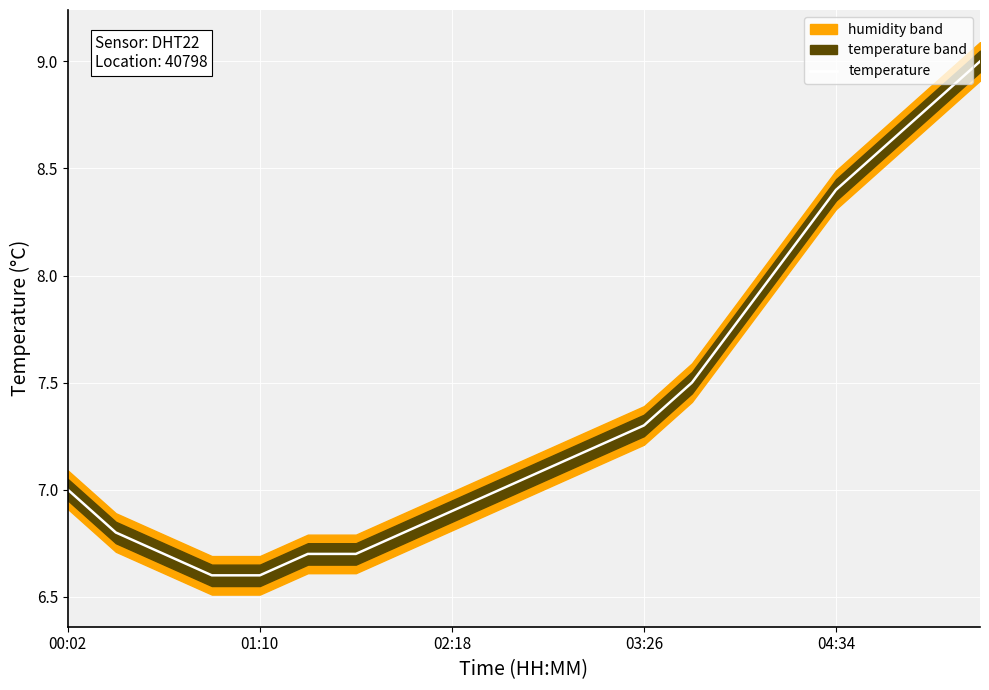

What is the value of the 18th point from the left?

8.6